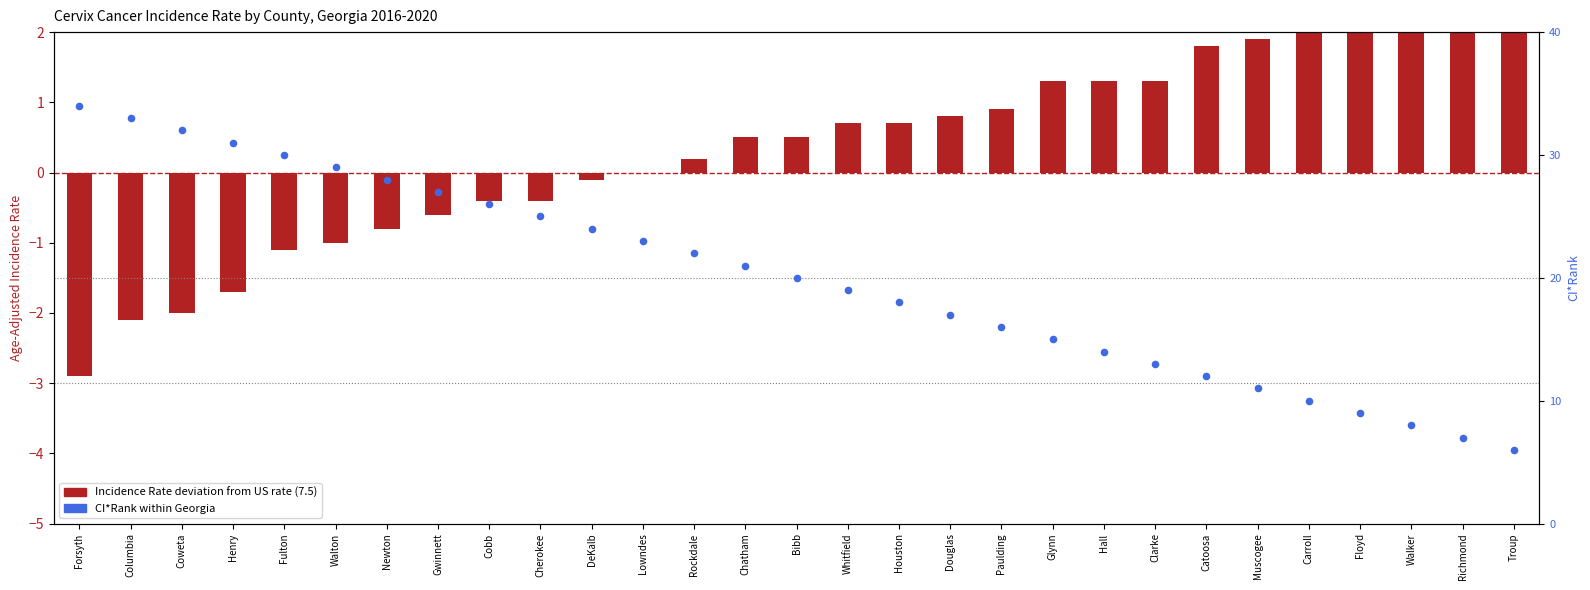

Is the value of Incidence Rate (deviation from US rate) at Newton greater than the value of CI*Rank at Muscogee?

No